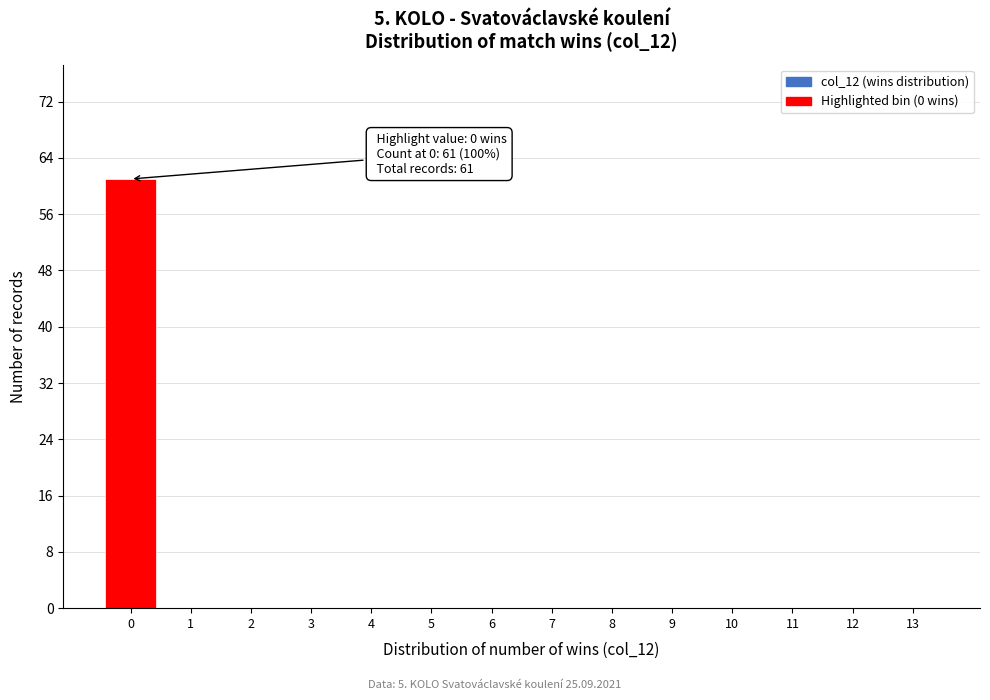

Which range on the x-axis has the tallest bar?

-0.5 to 0.5